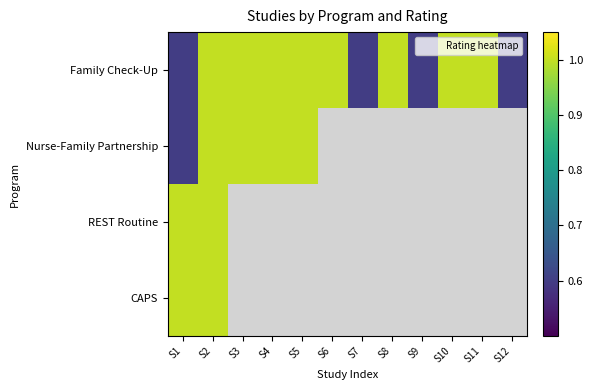

At how many categories does at least one series exceed 0?

12